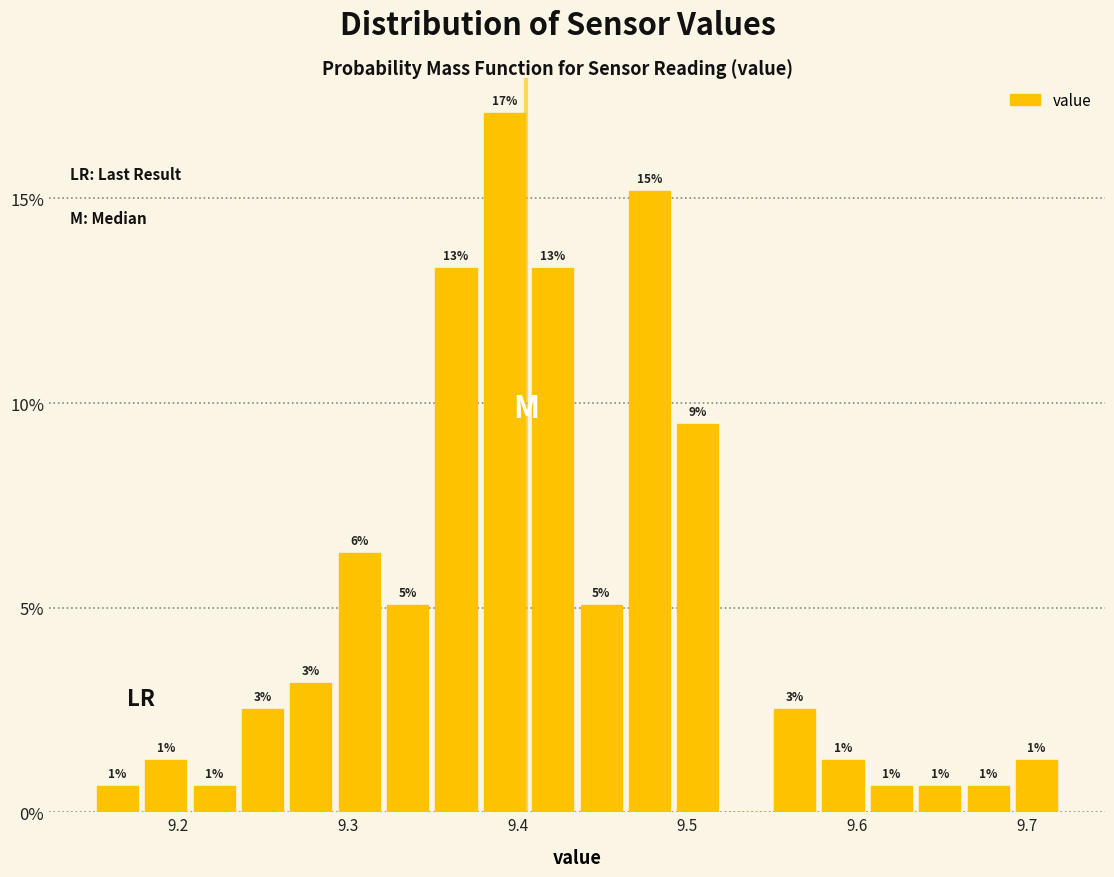

Read against the x-axis, roughly where is the centre of the tallest bar?

9.39